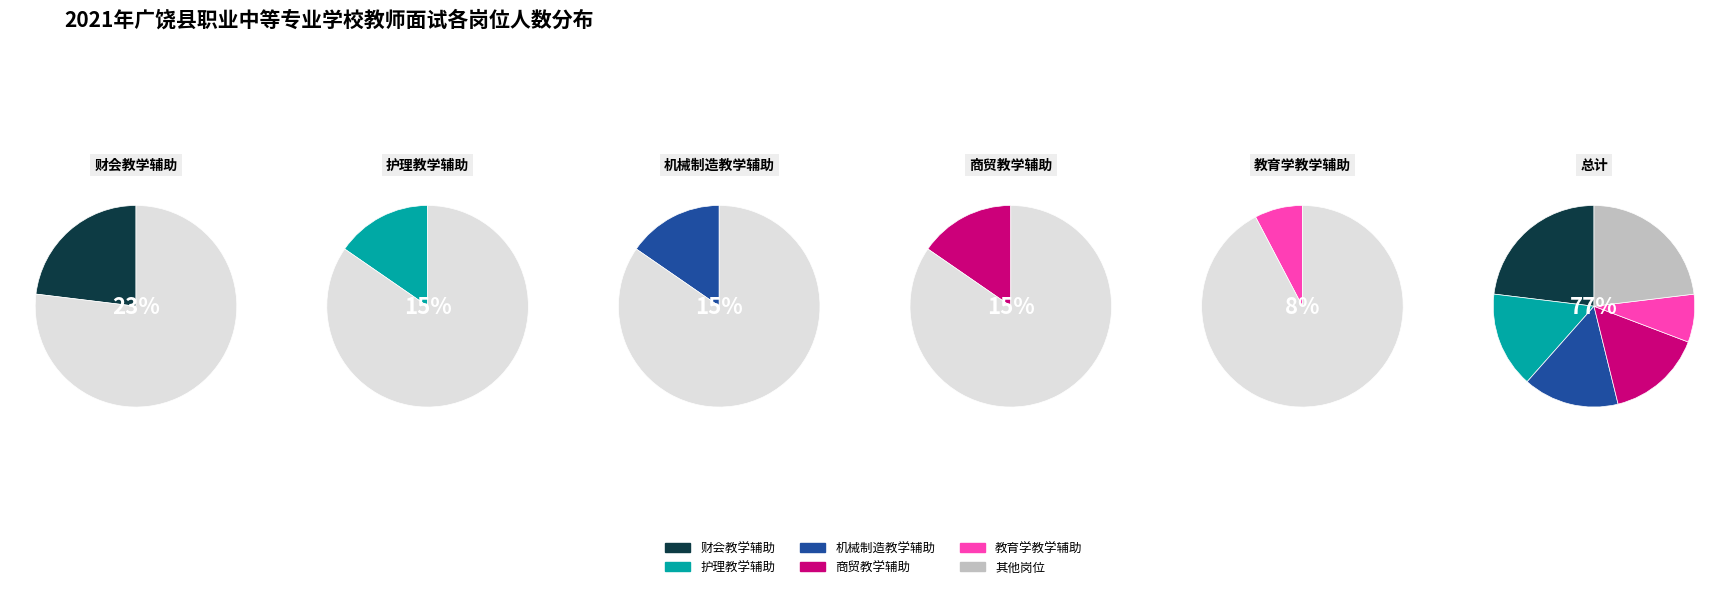

Which slice is the largest?

财会教学辅助